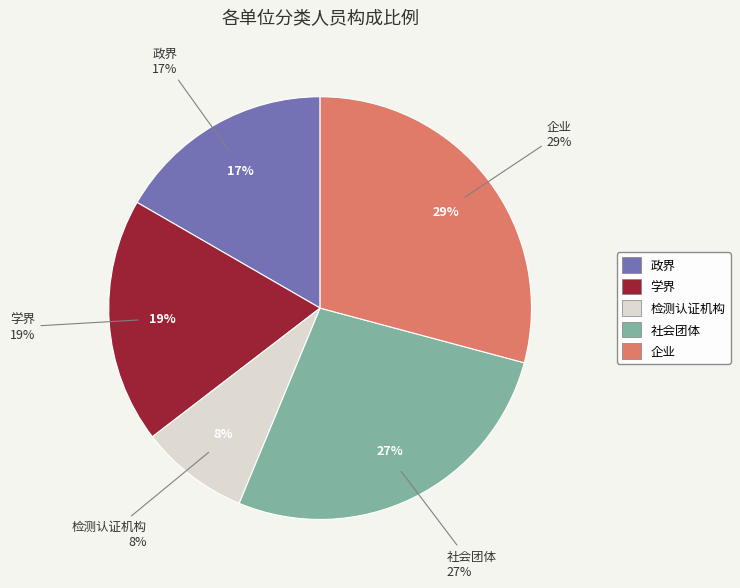

To the nearest percent, what is the combined percentage of 检测认证机构 and 学界?

27%